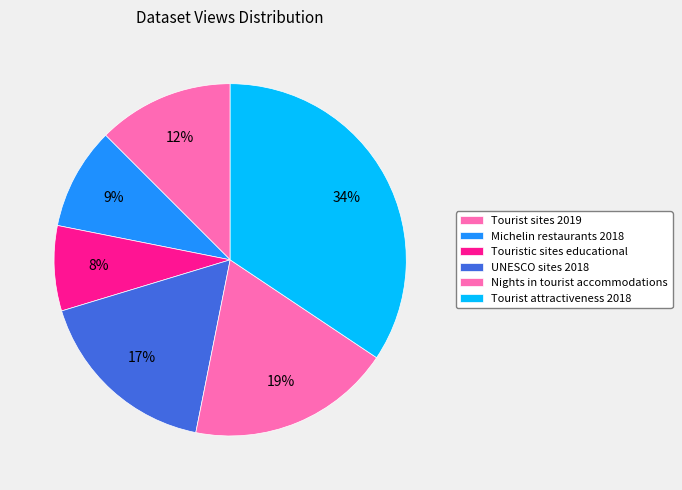

Rank the categories by value from lowest to highest.

Touristic sites educational, Michelin restaurants 2018, Tourist sites 2019, UNESCO sites 2018, Nights in tourist accommodations, Tourist attractiveness 2018